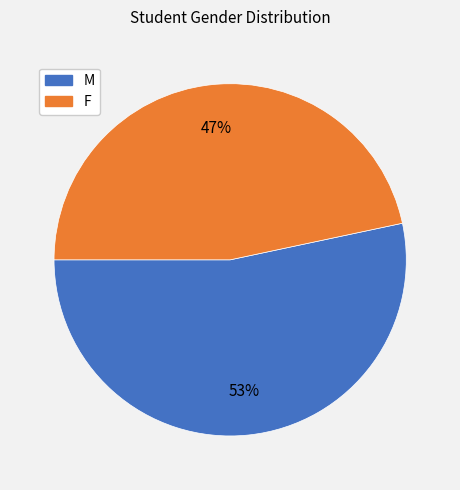

What is the ratio of the value at M to the value at F?

1.1